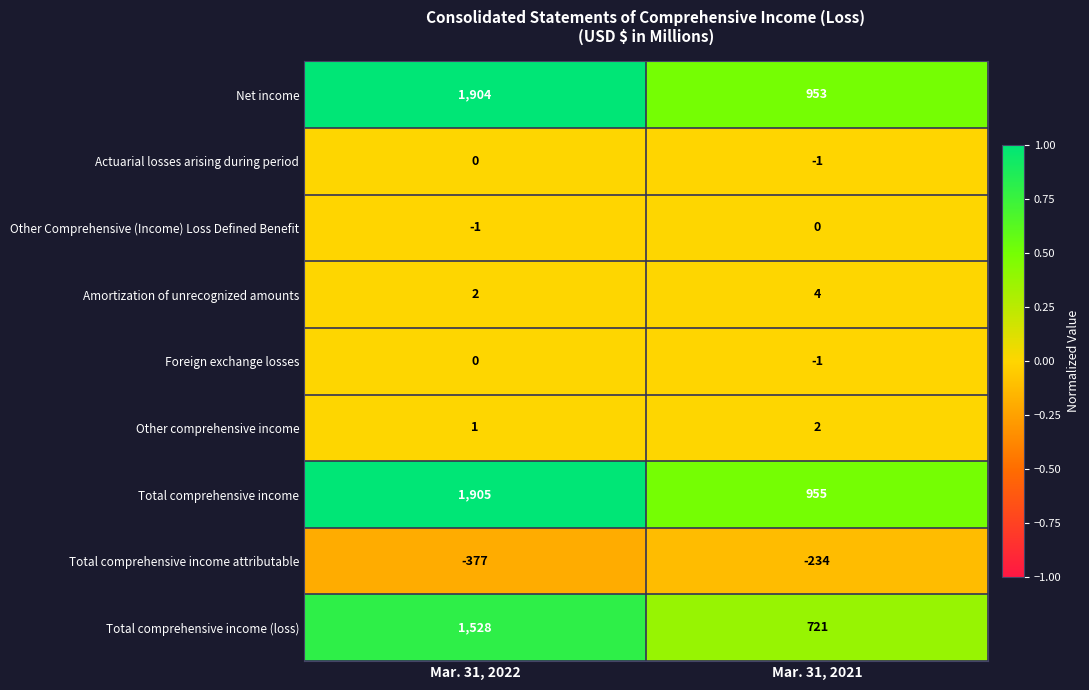

What is the smallest value displayed?

-377